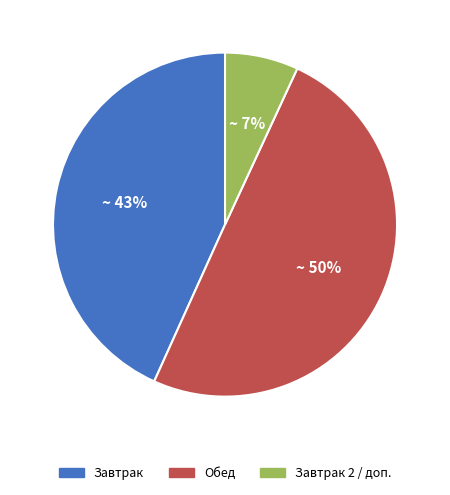

Do Обед and Завтрак together represent more than half of the pie?

Yes